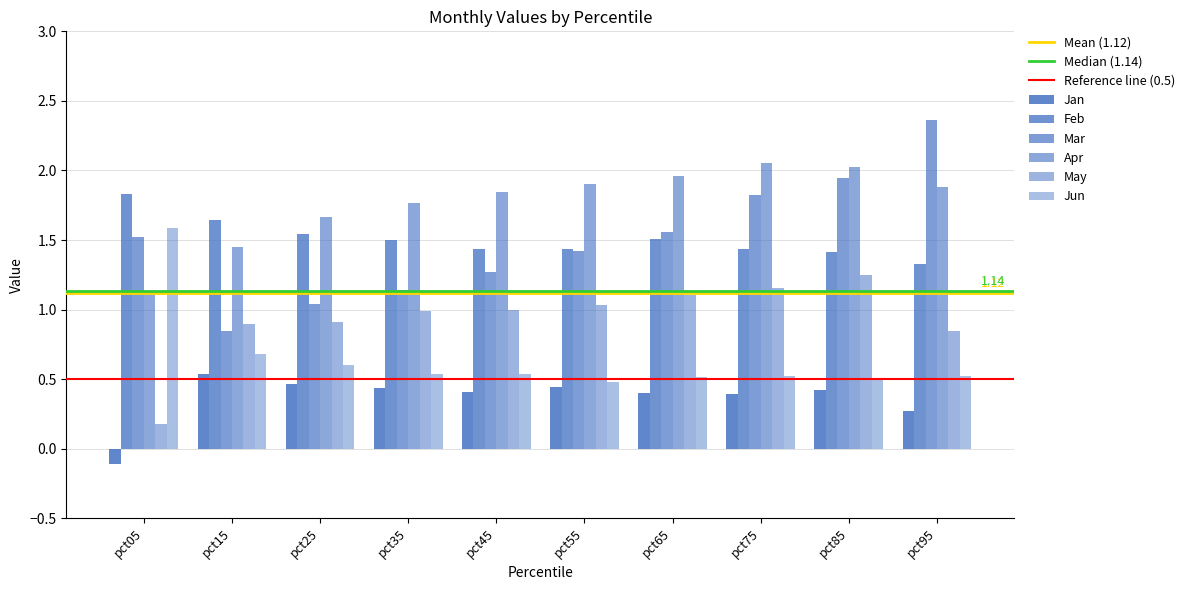

Between pct15 and pct85, which series saw the biggest shift?

Mar